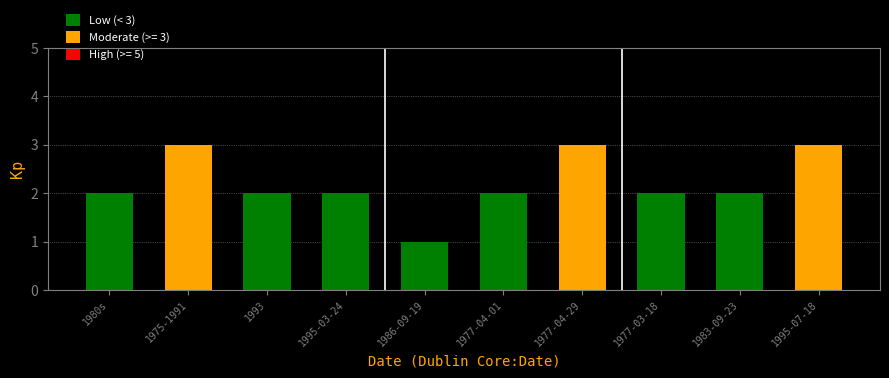

What position from the left is 1983-09-23?

9